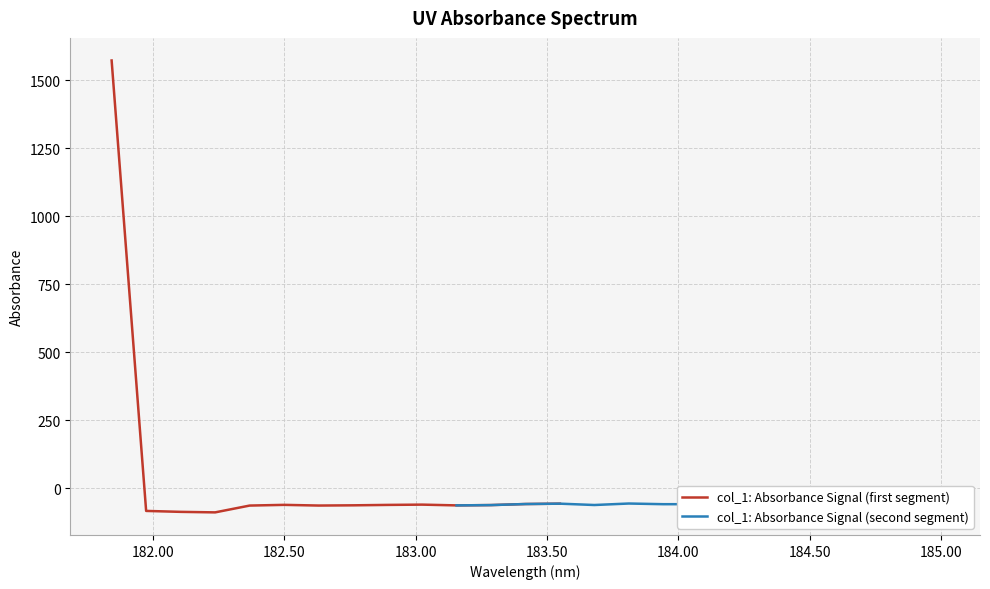

Rank the categories by value from highest to lowest.

181.8418, 184.9911297472, 184.2046578328, 184.5979655002, 184.8600909338, 183.811206745, 183.5488263418, 184.46687888, 183.4176122368, 184.7290361848, 184.0735234058, 183.9423730432, 184.3357763242, 183.0238743082, 182.498667305, 182.8925964608, 183.6800245112, 183.2863821962, 182.7613026778, 183.15513622, 182.6299929592, 182.3673257152, 181.9732053322, 182.1045947288, 182.2359681898